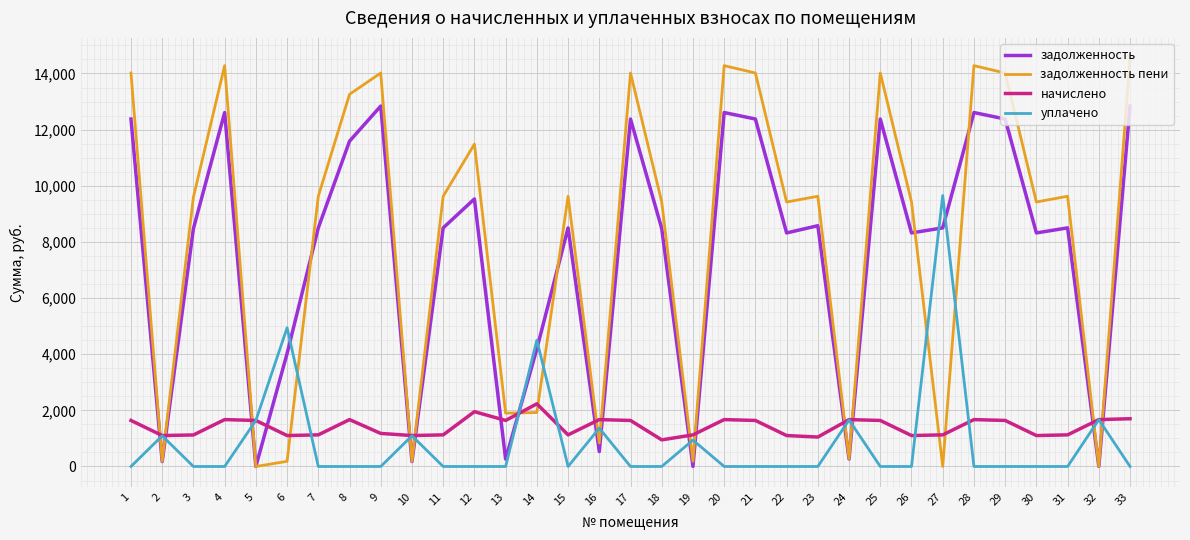

Which series ends up on top after the final intersection of задолженность пени and уплачено?

задолженность пени